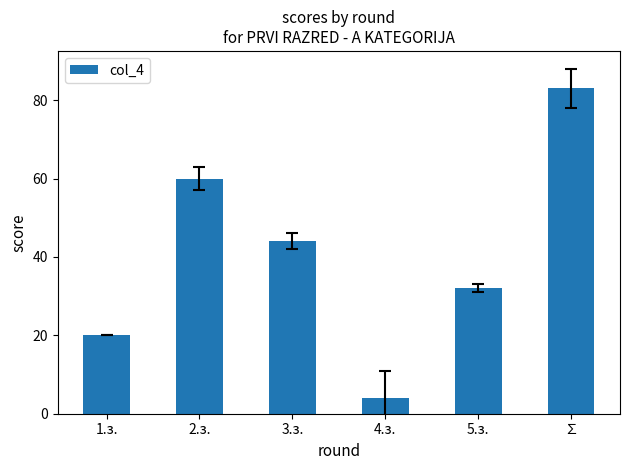

Reading left to right, transcribe all the data shown in this chart.

1.з.=20	2.з.=60	3.з.=44	4.з.=4	5.з.=32	∑=83